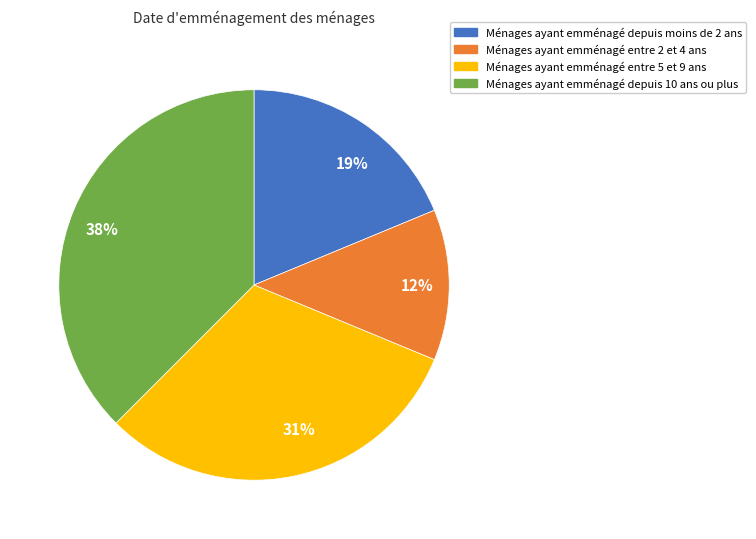

Is the sum of 19% and 38% greater than half?

Yes